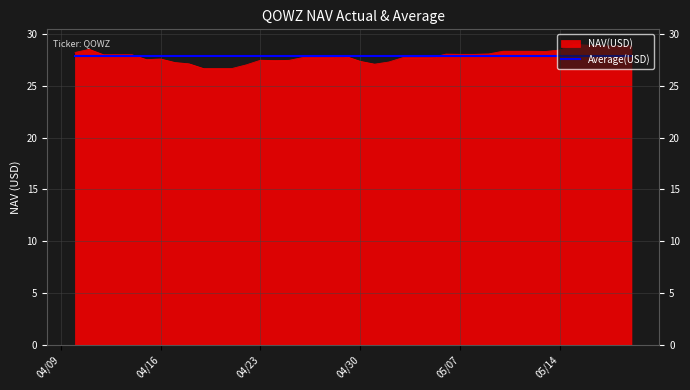

Which series has the largest range (max minus min)?

NAV(USD)